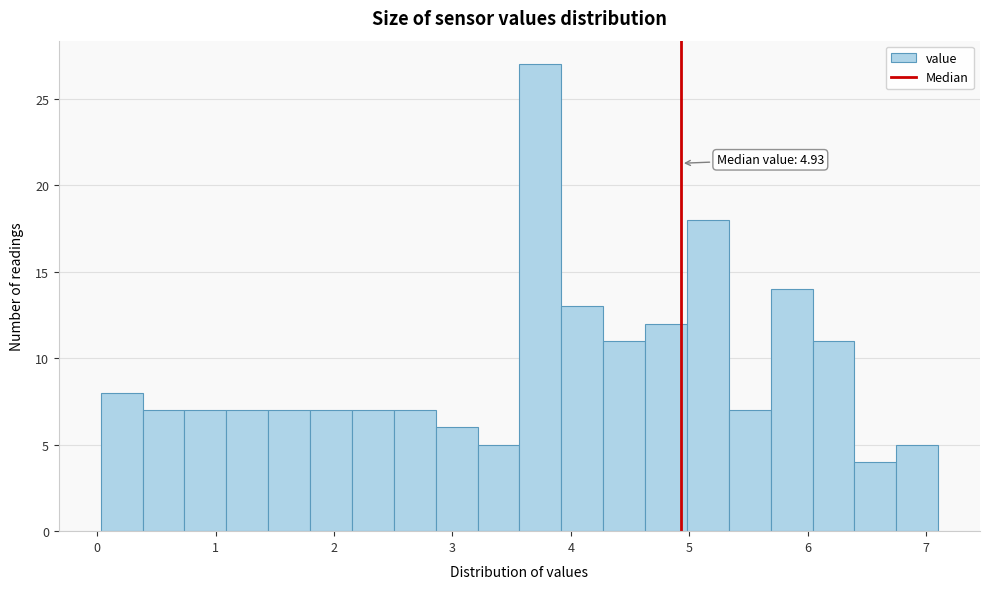

Around what value on the x-axis is the tallest bar? Give the approximate position of its centre, as read against the axis.

3.7